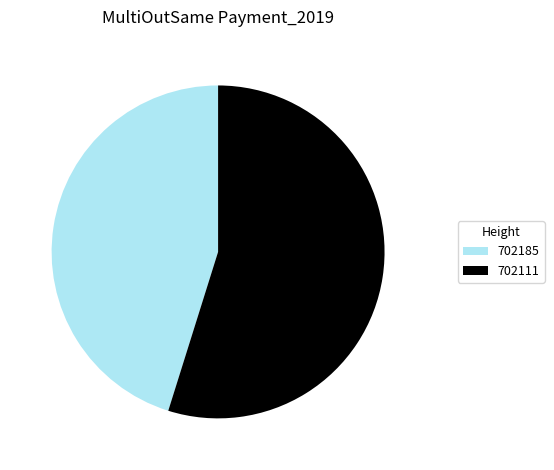

Which category has the biggest portion of the pie?

702111